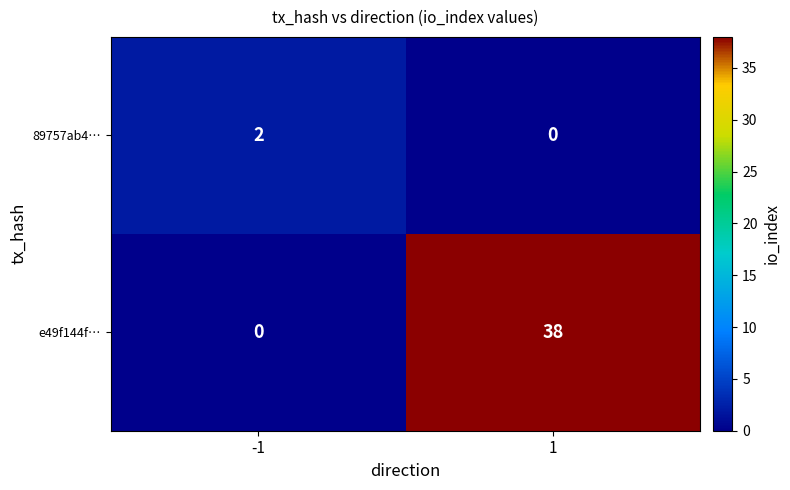

Between -1 and 1, which series saw the biggest shift?

e49f144f…